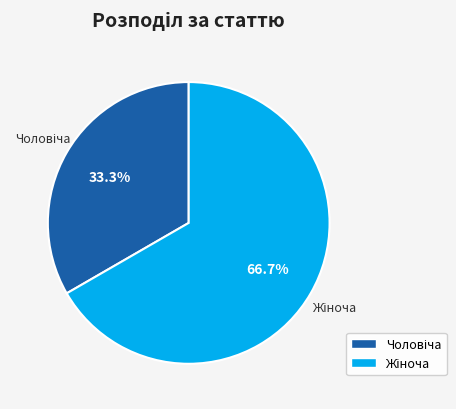

How many slices are in this pie chart?

2